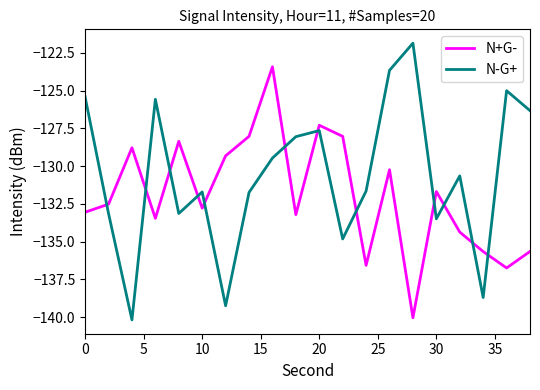

What is the minimum value for N+G-?

-140.0